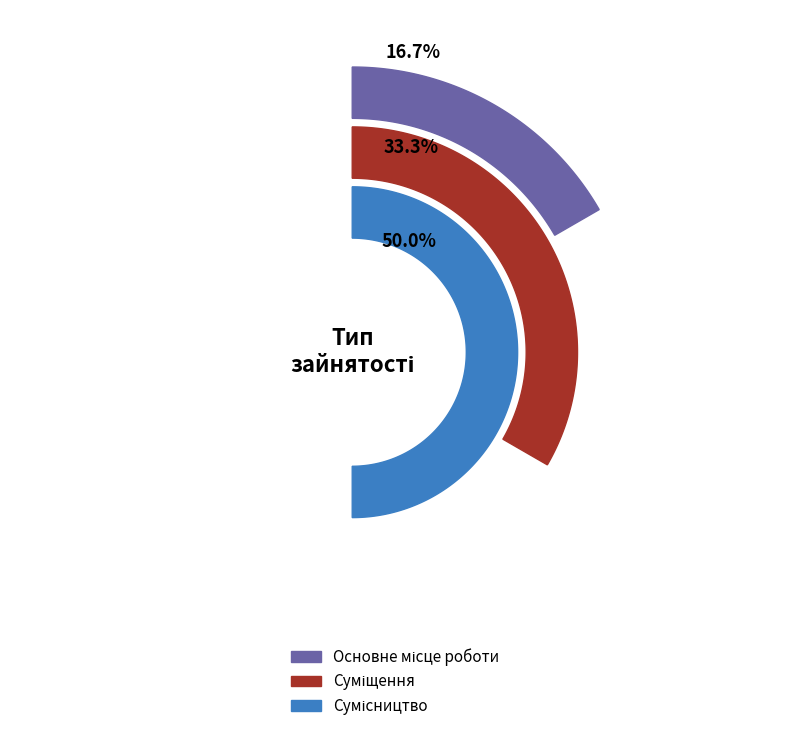

Does any single category account for the majority?

No